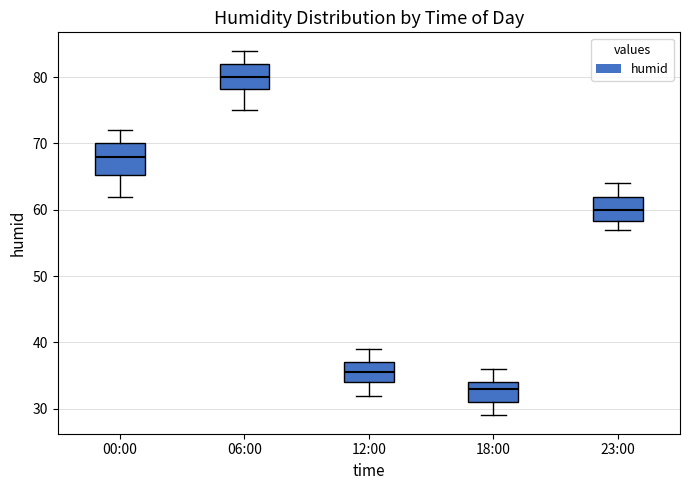

Where does the median line of the box for 00:00 sit on the y-axis? The values are not printed on the chart, so give them approximately, as read against the axis.

68